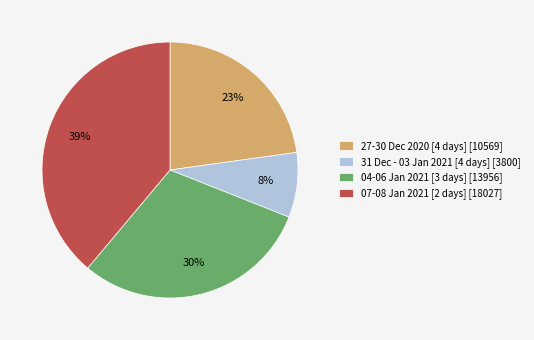

Does 27-30 Dec 2020 [4 days] [10569] represent more than half of the total?

No